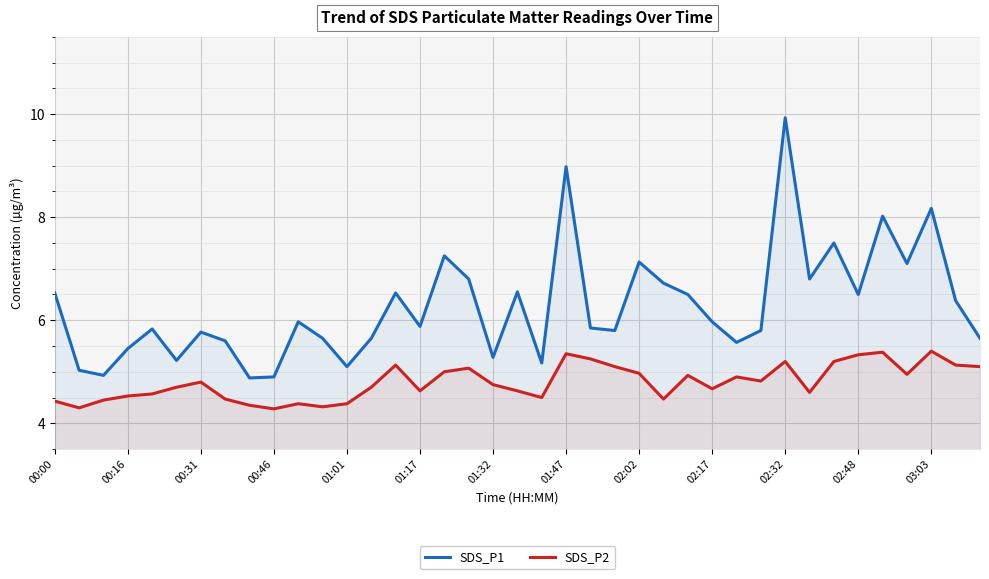

Which category has the highest value across all series?

02:32